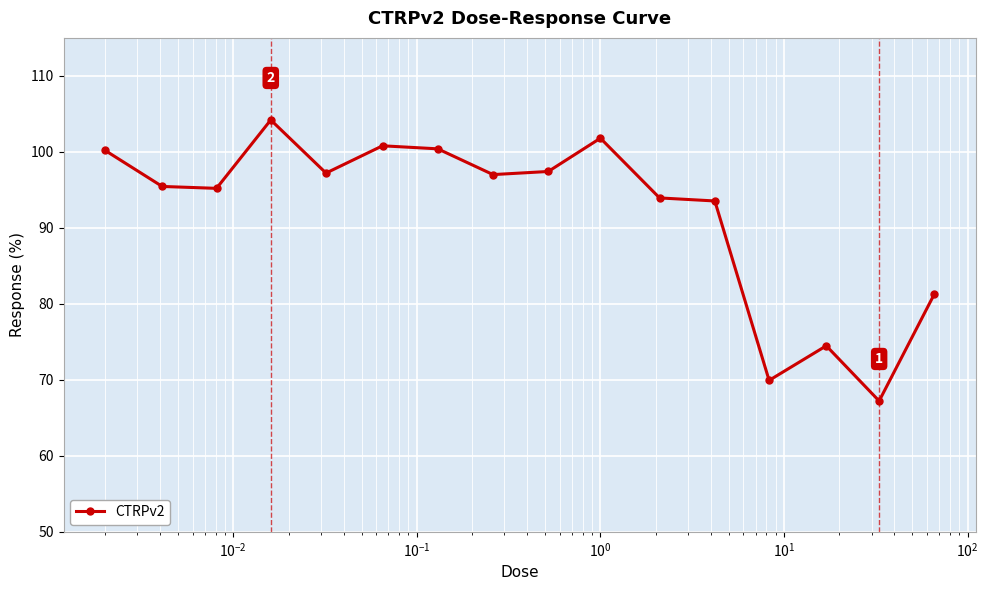

What is the smallest value displayed?

67.2